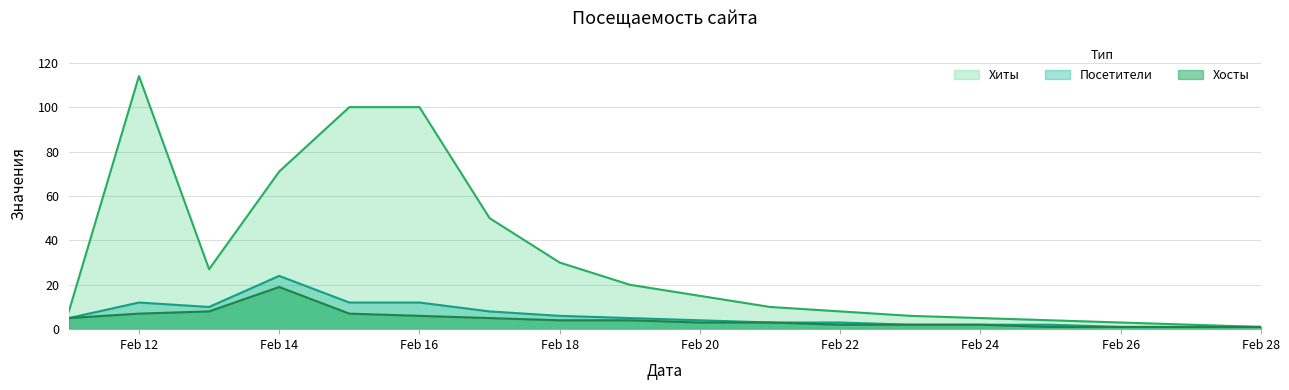

What is the highest value of the Хиты series?

114